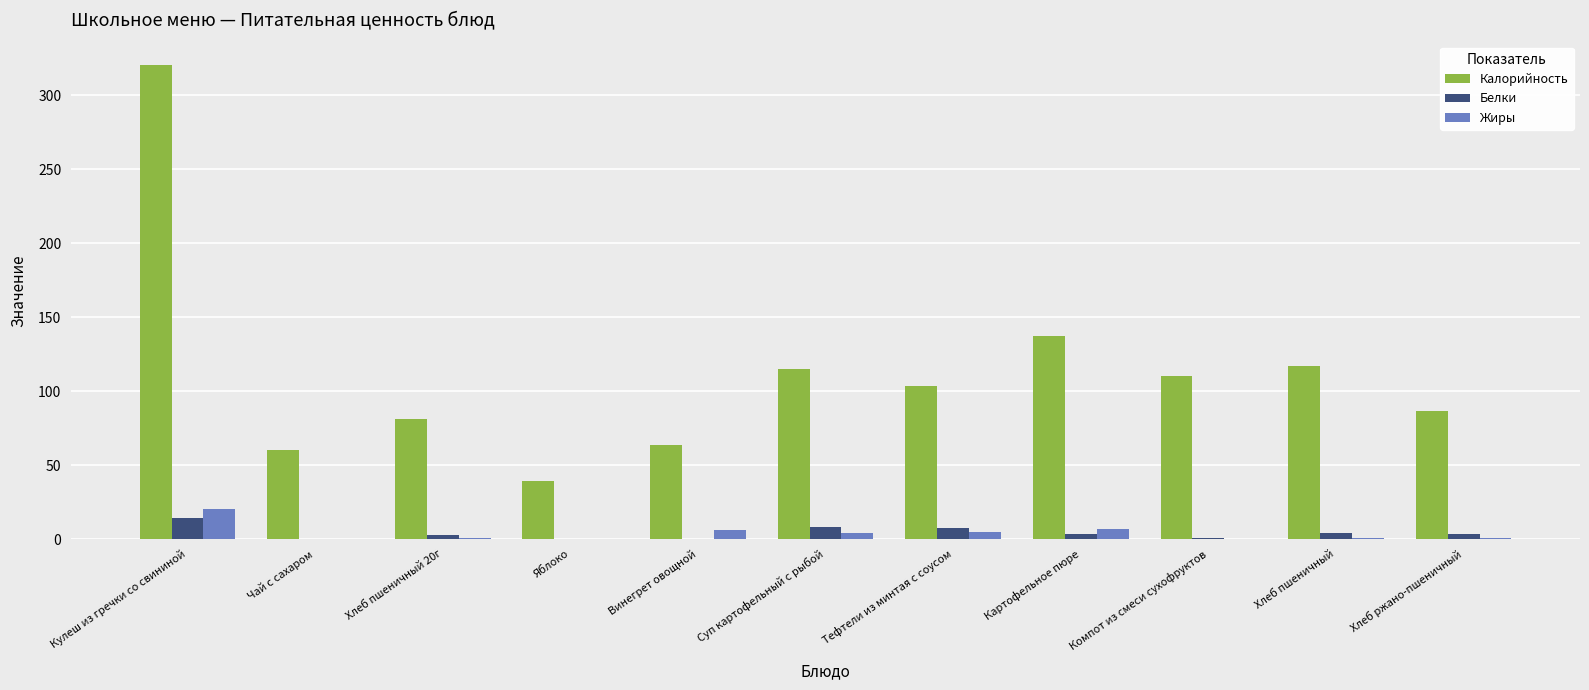

What is the highest value of the Белки series?

14.0